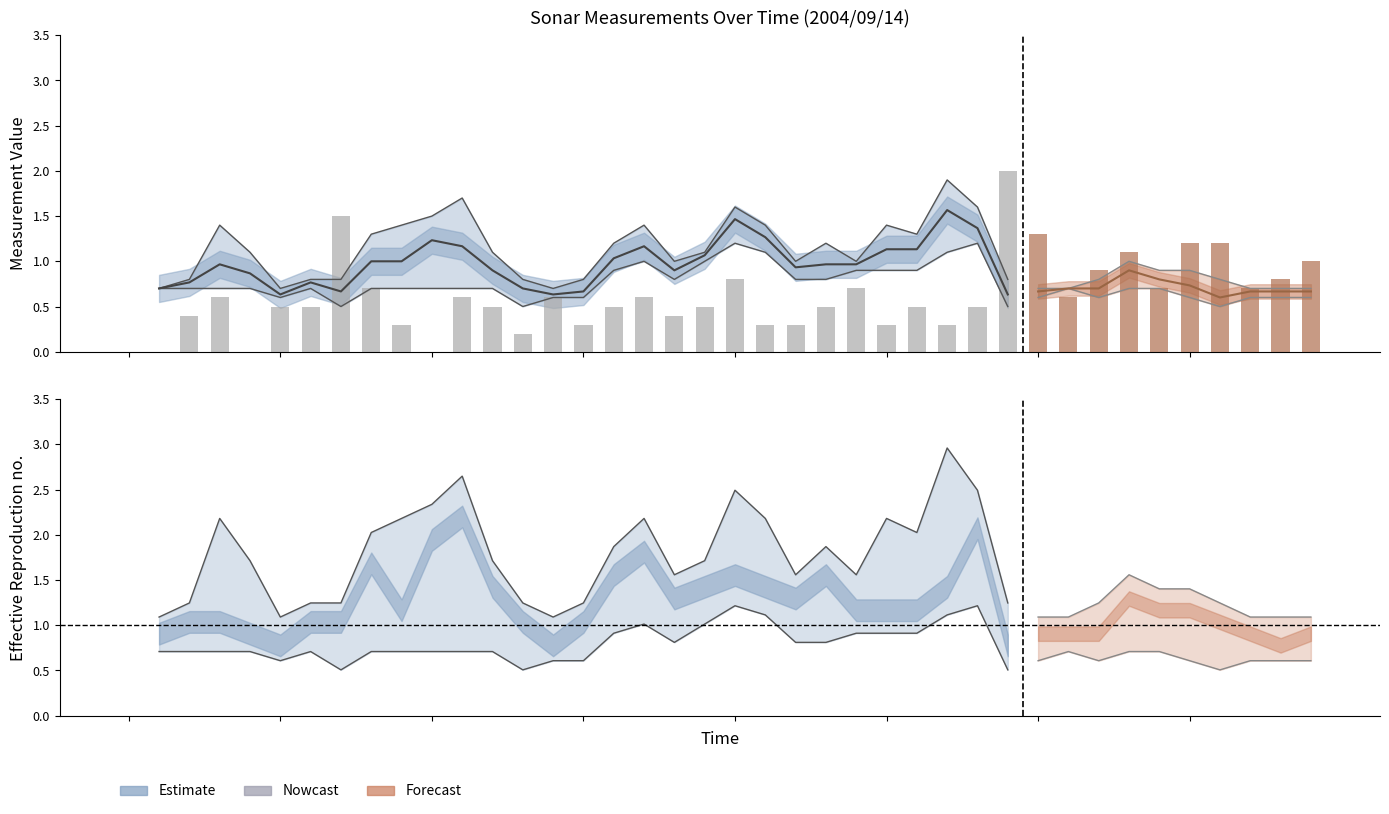

Which category has the highest value across all series?

27